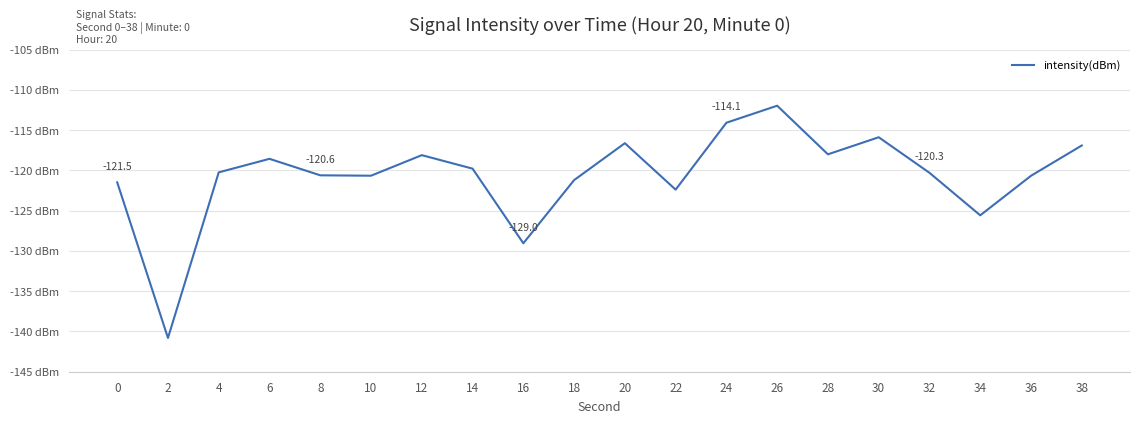

Reading left to right, transcribe all the data shown in this chart.

-121.5	-140.8	-120.2	-118.6	-120.6	-120.7	-118.1	-119.8	-129.0	-121.2	-116.6	-122.4	-114.1	-112.0	-118.0	-115.9	-120.3	-125.6	-120.7	-116.9